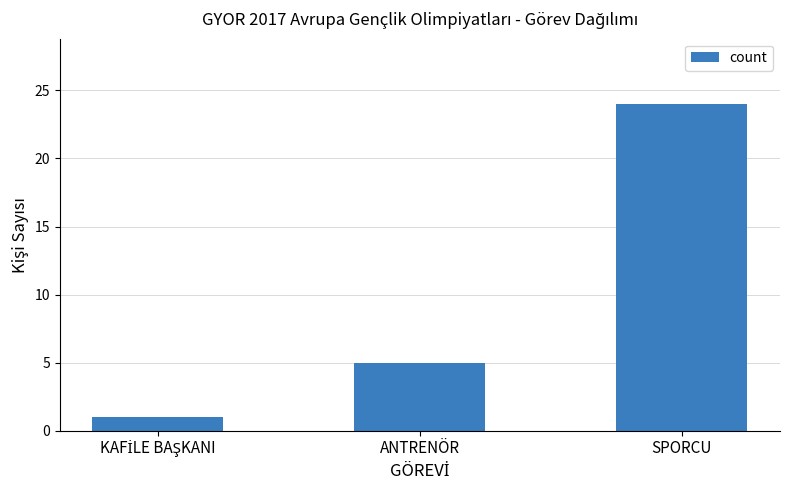

Where is the data nearest to the value 12?

ANTRENÖR